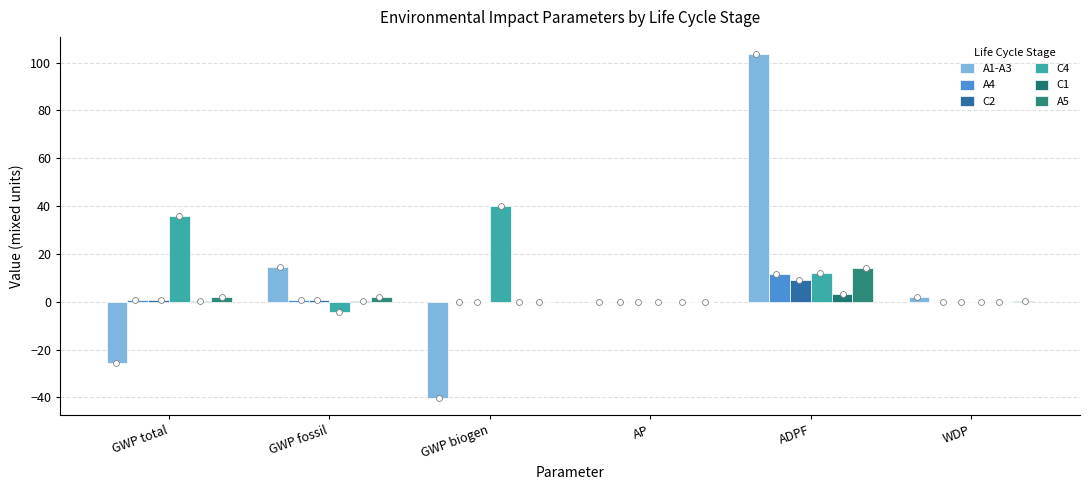

Which series contains the lowest Y value?

A1-A3